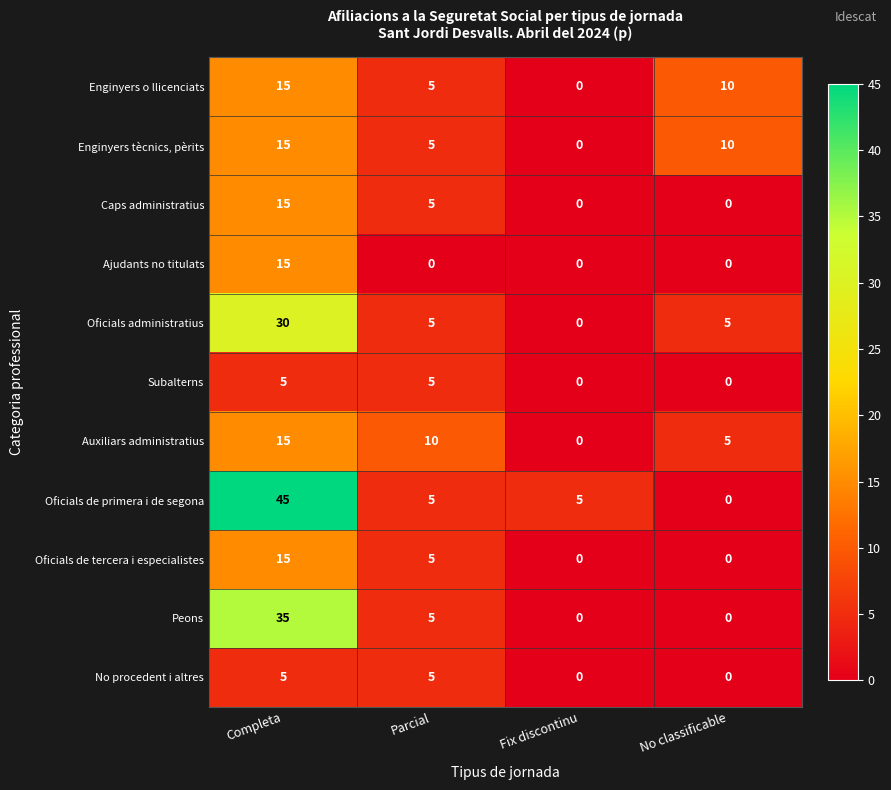

Which series has the largest total across all categories?

Oficials de primera i de segona